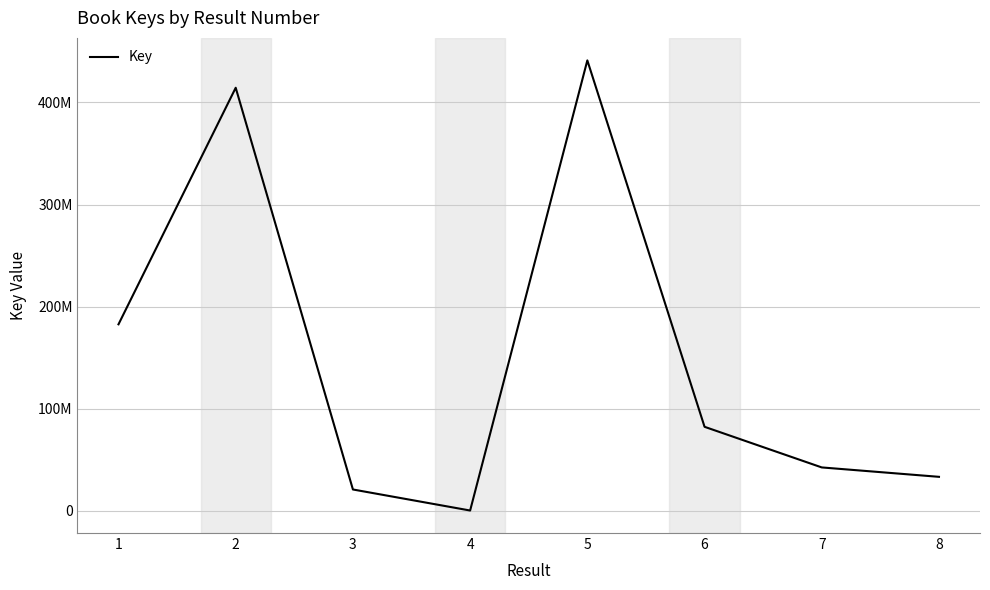

Does the chart have visible grid lines?

Yes